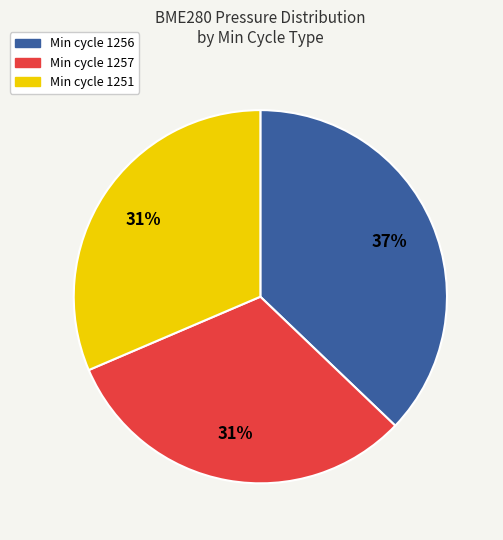

Is there any slice that represents more than half of the pie?

No